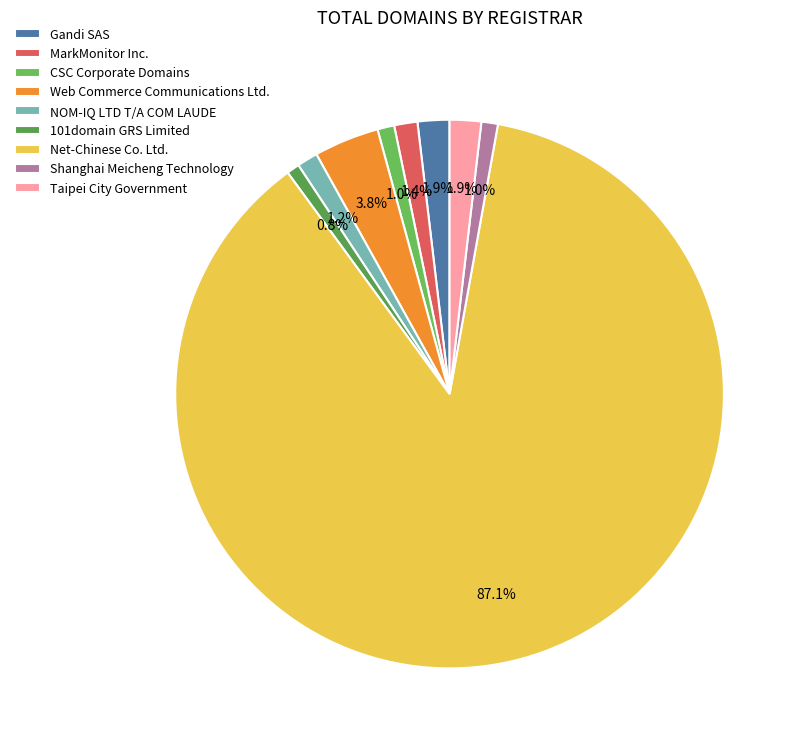

Rank the categories by value from highest to lowest.

Net-Chinese Co. Ltd., Web Commerce Communications Ltd., Gandi SAS, Taipei City Government, MarkMonitor Inc., NOM-IQ LTD T/A COM LAUDE, CSC Corporate Domains, Shanghai Meicheng Technology, 101domain GRS Limited